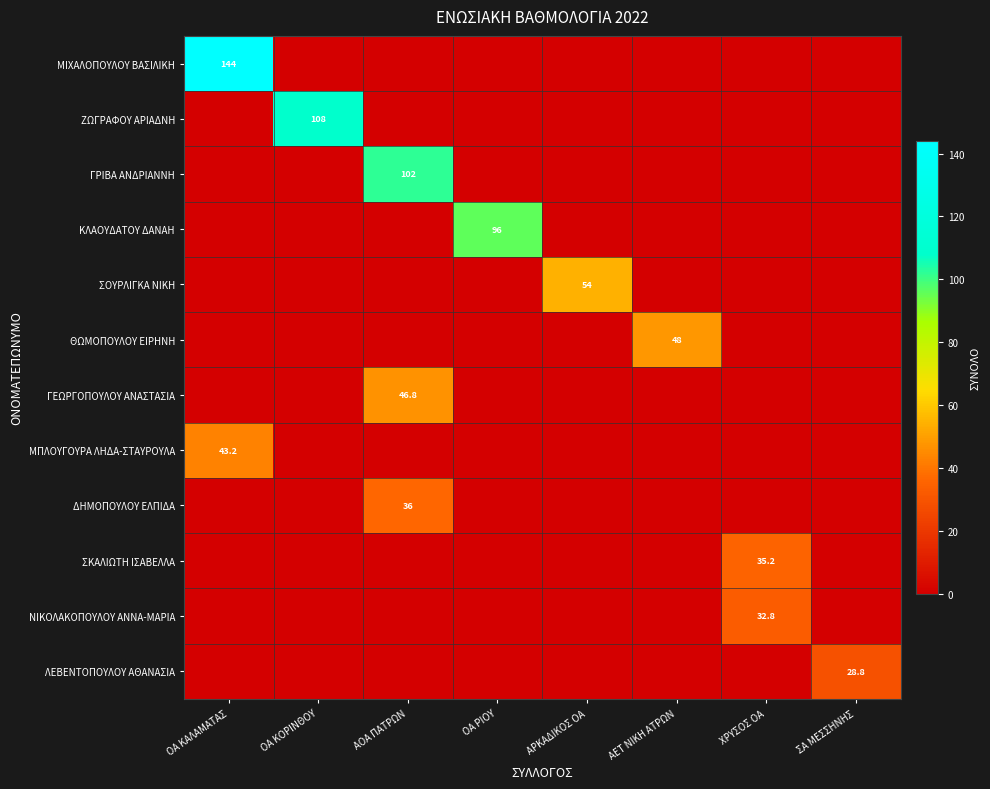

At how many categories does at least one series exceed 136?

1